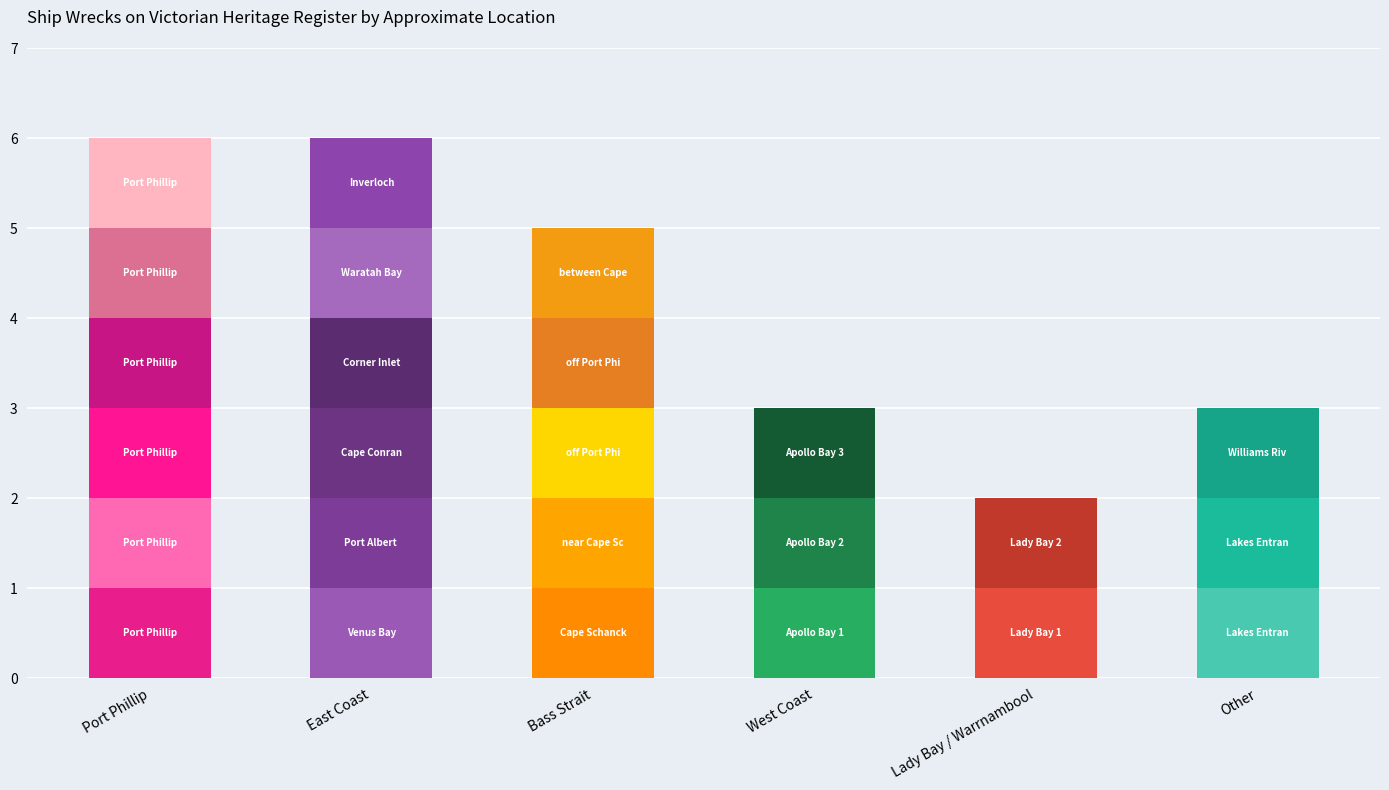

Reading left to right, list all the values displayed in this chart.

6	6	5	3	2	3